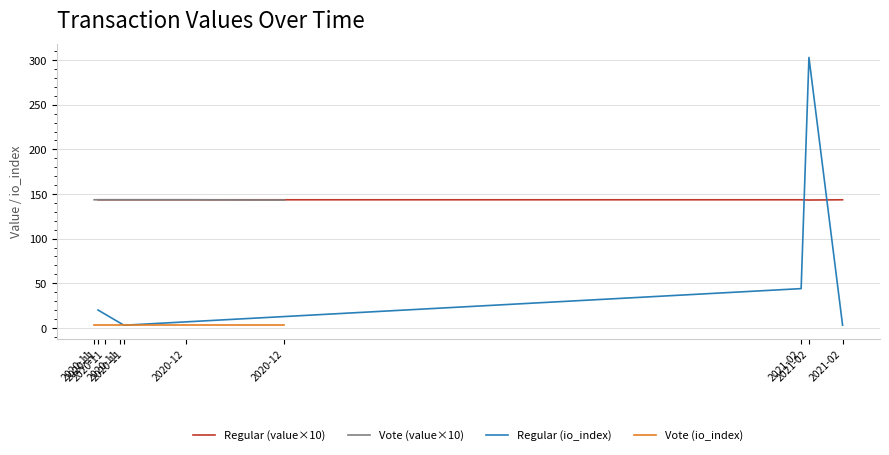

Reading left to right, list all the values displayed in this chart.

Regular (value×10): 143.5	143.5	143.5	143.2	143.5
Vote (value×10): 143.5	143.5	143.5	143.5	143.2
Regular (io_index): 20.0	3.0	44.0	303.0	3.0
Vote (io_index): 3.0	3.0	3.0	3.0	3.0